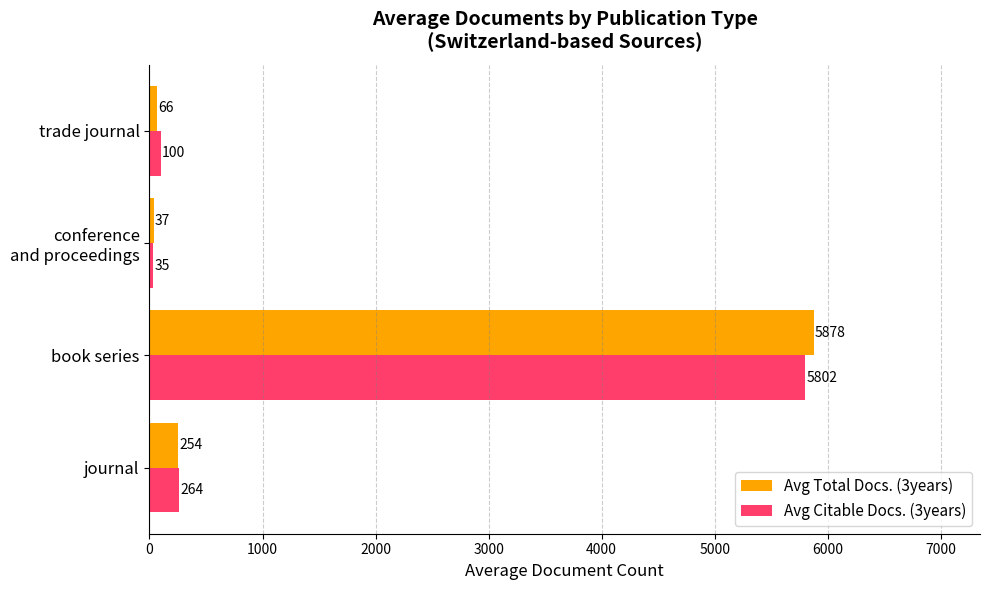

What is the average value of the Avg Citable Docs. (3years) series?

1550